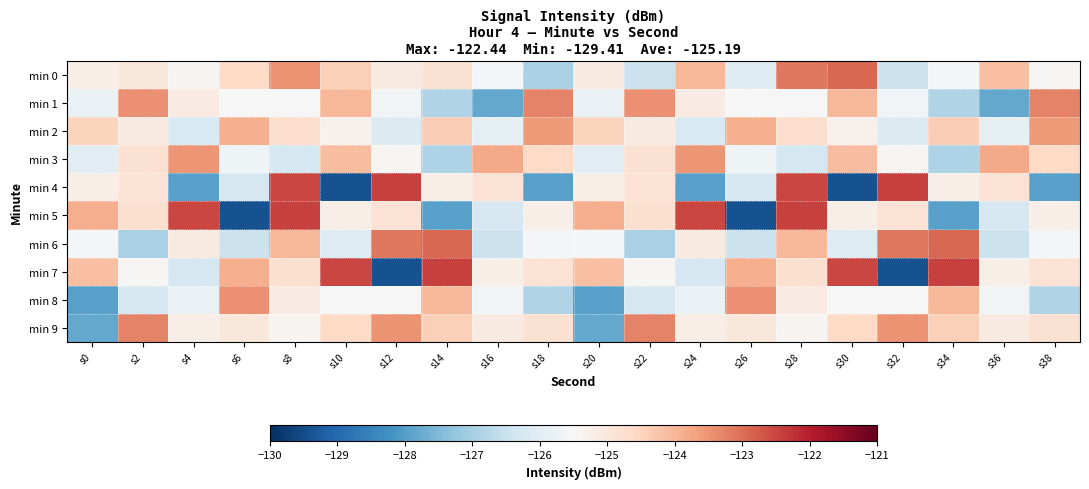

Reading left to right, extract all data points from this chart.

min 0: s0=-125.2	s2=-125.0	s4=-125.4	s6=-124.6	s8=-123.5	s10=-124.4	s12=-125.1	s14=-124.8	s16=-125.6	s18=-127.0	s20=-125.1	s22=-126.5	s24=-124.0	s26=-126.1	s28=-123.1	s30=-122.9	s32=-126.5	s34=-125.6	s36=-124.1	s38=-125.4
min 1: s0=-125.8	s2=-123.5	s4=-125.1	s6=-125.5	s8=-125.5	s10=-124.0	s12=-125.6	s14=-126.8	s16=-127.8	s18=-123.3	s20=-125.8	s22=-123.5	s24=-125.1	s26=-125.5	s28=-125.5	s30=-124.0	s32=-125.6	s34=-126.8	s36=-127.8	s38=-123.3
min 2: s0=-124.5	s2=-125.1	s4=-126.2	s6=-123.9	s8=-124.7	s10=-125.3	s12=-126.1	s14=-124.4	s16=-125.9	s18=-123.6	s20=-124.5	s22=-125.1	s24=-126.2	s26=-123.9	s28=-124.7	s30=-125.3	s32=-126.1	s34=-124.4	s36=-125.9	s38=-123.6
min 3: s0=-126.0	s2=-124.8	s4=-123.5	s6=-125.7	s8=-126.3	s10=-124.1	s12=-125.4	s14=-126.9	s16=-123.8	s18=-124.6	s20=-126.0	s22=-124.8	s24=-123.5	s26=-125.7	s28=-126.3	s30=-124.1	s32=-125.4	s34=-126.9	s36=-123.8	s38=-124.6
min 4: s0=-125.2	s2=-124.9	s4=-128.0	s6=-126.3	s8=-122.5	s10=-129.4	s12=-122.4	s14=-125.2	s16=-124.9	s18=-128.0	s20=-125.2	s22=-124.9	s24=-128.0	s26=-126.3	s28=-122.5	s30=-129.4	s32=-122.4	s34=-125.2	s36=-124.9	s38=-128.0
min 5: s0=-123.9	s2=-124.8	s4=-122.5	s6=-129.4	s8=-122.4	s10=-125.2	s12=-124.9	s14=-128.0	s16=-126.3	s18=-125.2	s20=-123.9	s22=-124.8	s24=-122.5	s26=-129.4	s28=-122.4	s30=-125.2	s32=-124.9	s34=-128.0	s36=-126.3	s38=-125.2
min 6: s0=-125.6	s2=-127.0	s4=-125.1	s6=-126.5	s8=-124.0	s10=-126.1	s12=-123.1	s14=-122.9	s16=-126.5	s18=-125.6	s20=-125.6	s22=-127.0	s24=-125.1	s26=-126.5	s28=-124.0	s30=-126.1	s32=-123.1	s34=-122.9	s36=-126.5	s38=-125.6
min 7: s0=-124.1	s2=-125.4	s4=-126.3	s6=-123.9	s8=-124.8	s10=-122.5	s12=-129.4	s14=-122.4	s16=-125.2	s18=-124.9	s20=-124.1	s22=-125.4	s24=-126.3	s26=-123.9	s28=-124.8	s30=-122.5	s32=-129.4	s34=-122.4	s36=-125.2	s38=-124.9
min 8: s0=-128.0	s2=-126.3	s4=-125.8	s6=-123.5	s8=-125.1	s10=-125.5	s12=-125.5	s14=-124.0	s16=-125.6	s18=-126.8	s20=-128.0	s22=-126.3	s24=-125.8	s26=-123.5	s28=-125.1	s30=-125.5	s32=-125.5	s34=-124.0	s36=-125.6	s38=-126.8
min 9: s0=-127.8	s2=-123.3	s4=-125.2	s6=-125.0	s8=-125.4	s10=-124.6	s12=-123.5	s14=-124.4	s16=-125.1	s18=-124.8	s20=-127.8	s22=-123.3	s24=-125.2	s26=-125.0	s28=-125.4	s30=-124.6	s32=-123.5	s34=-124.4	s36=-125.1	s38=-124.8